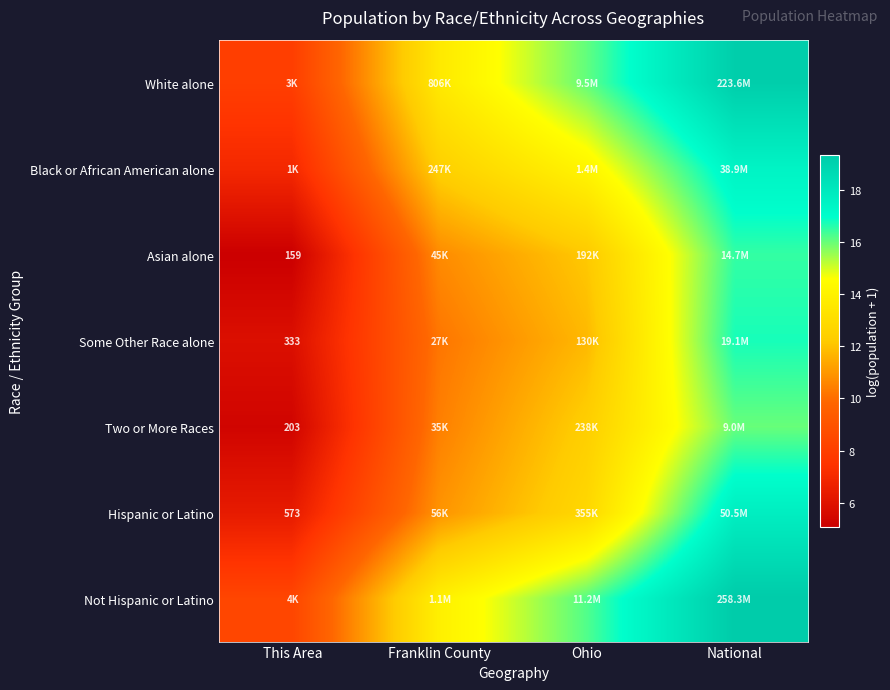

The value of Two or More Races at National is 16.0. True or false?

True